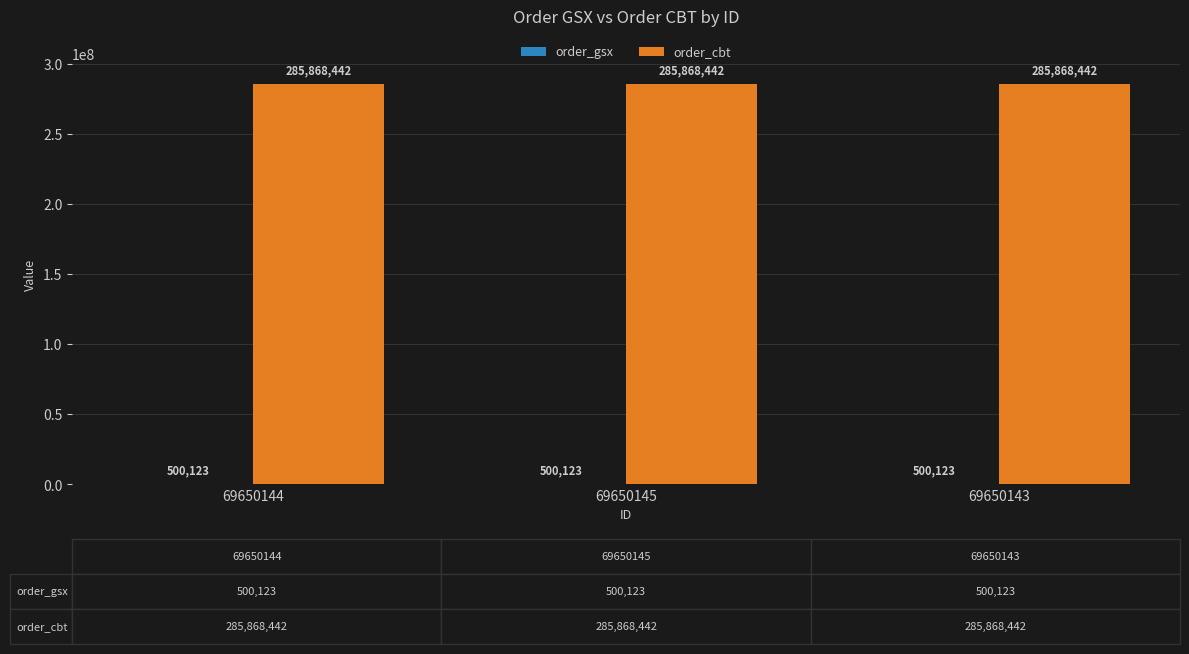

Are the bars grouped side by side (vs. stacked)?

Yes